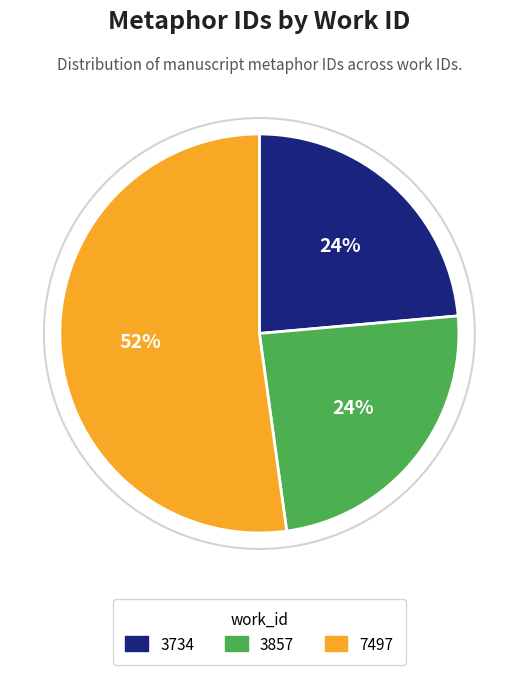

To the nearest percent, what portion does 3734 represent?

24%